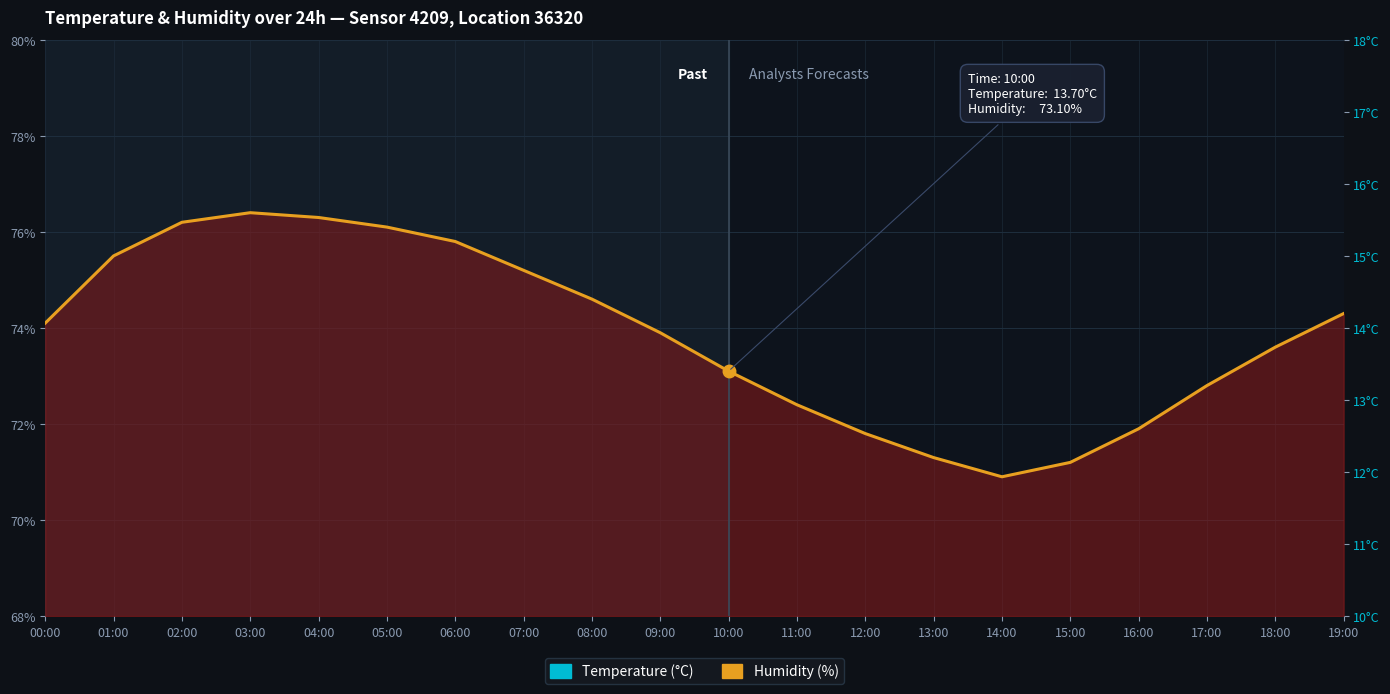

How many points are lower than both their immediate neighbors (excluding endpoints)?

1